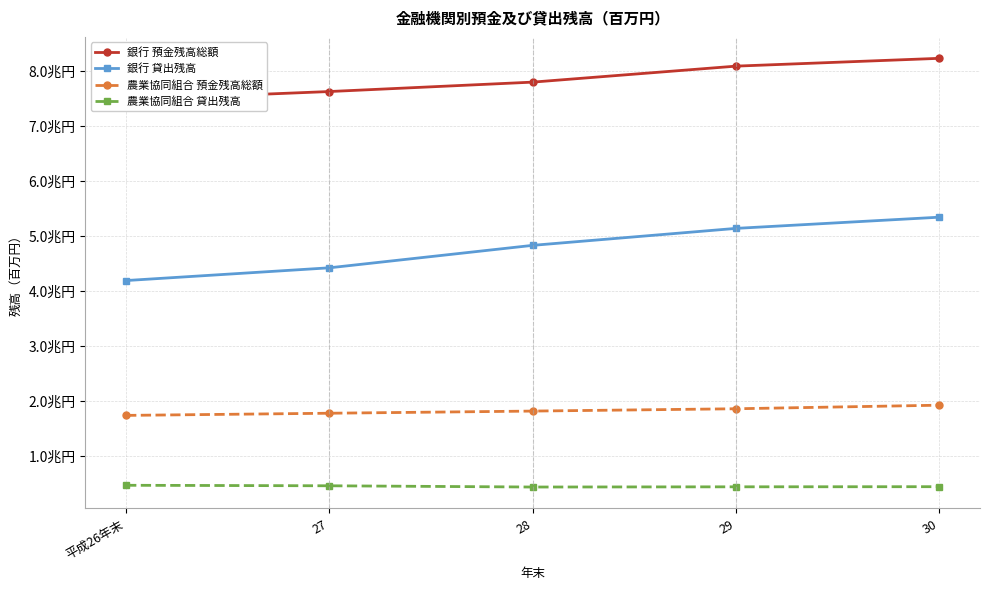

What is the difference between the 銀行 貸出残高 values at 平成26年末 and 29?

949679